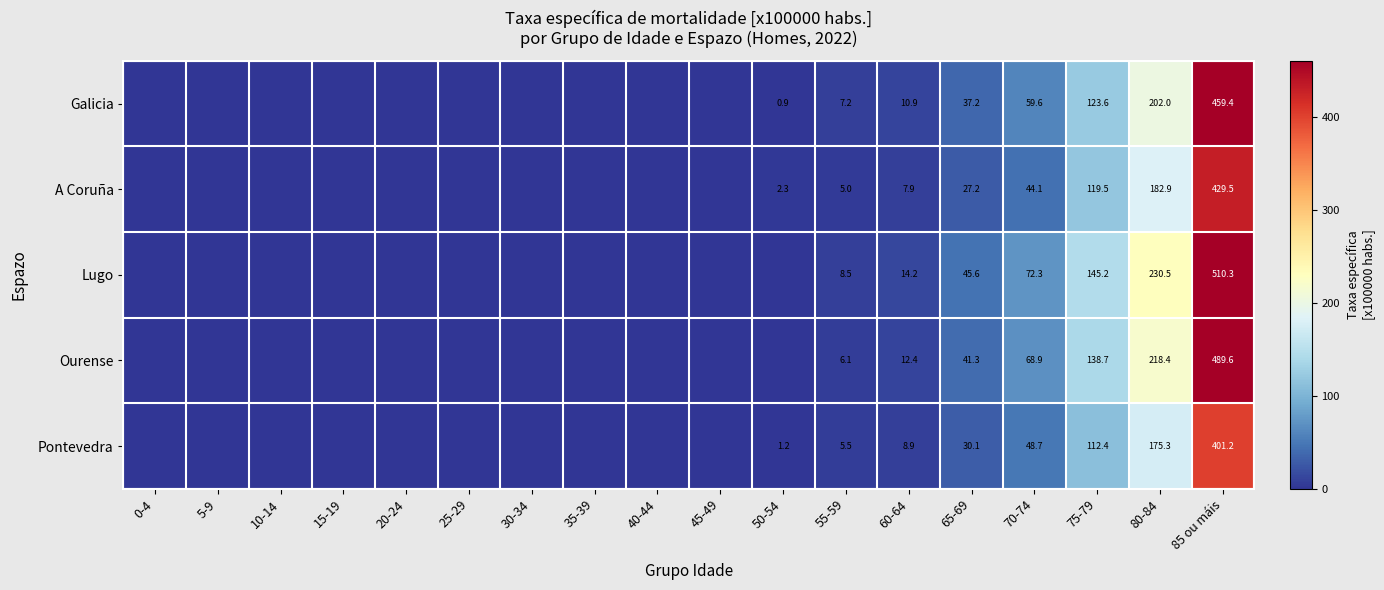

Is it true that A Coruña equals 2.8 at 60-64?

False